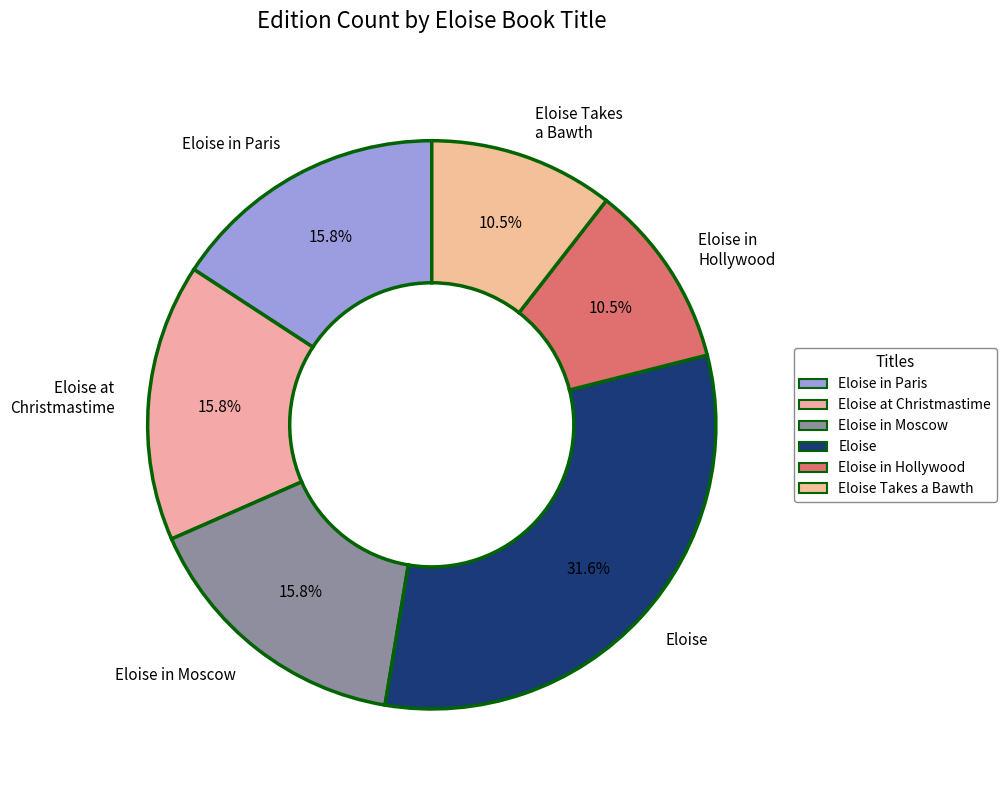

Is Eloise the majority of the pie?

No